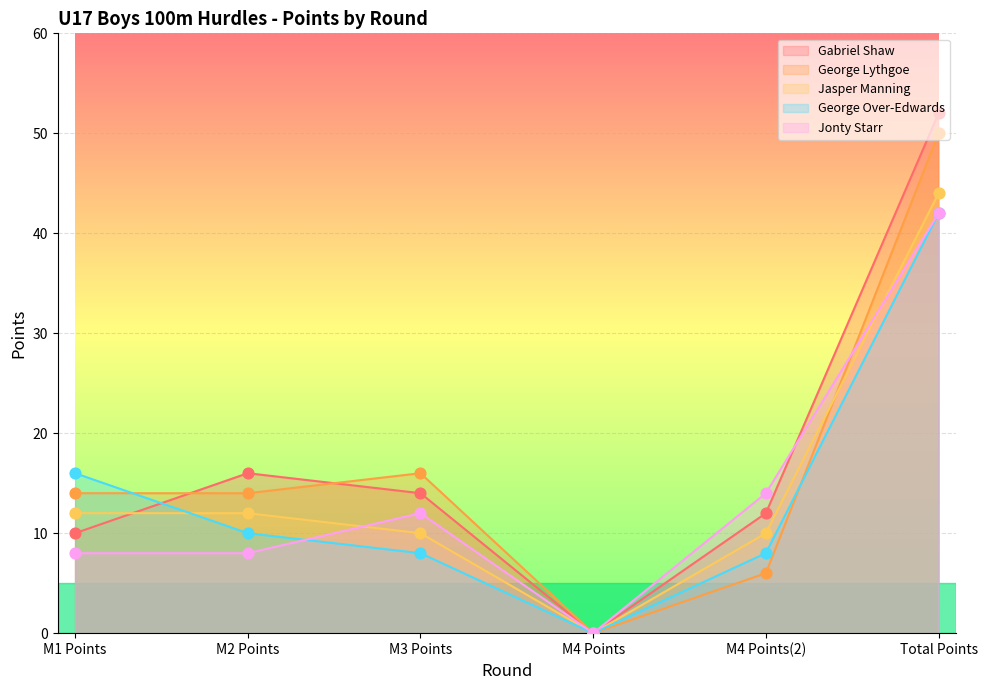

At which category is the sum across all series the highest?

Total Points